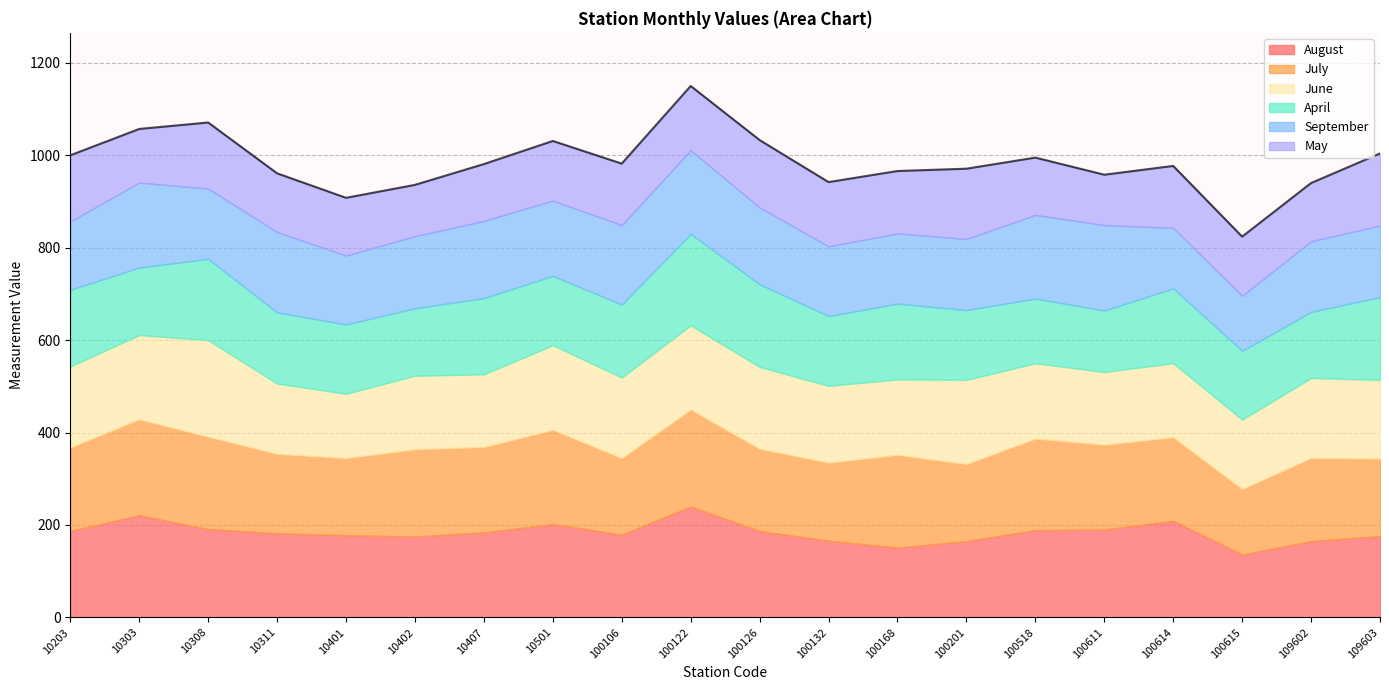

True or false: May and August cross at least once.

False